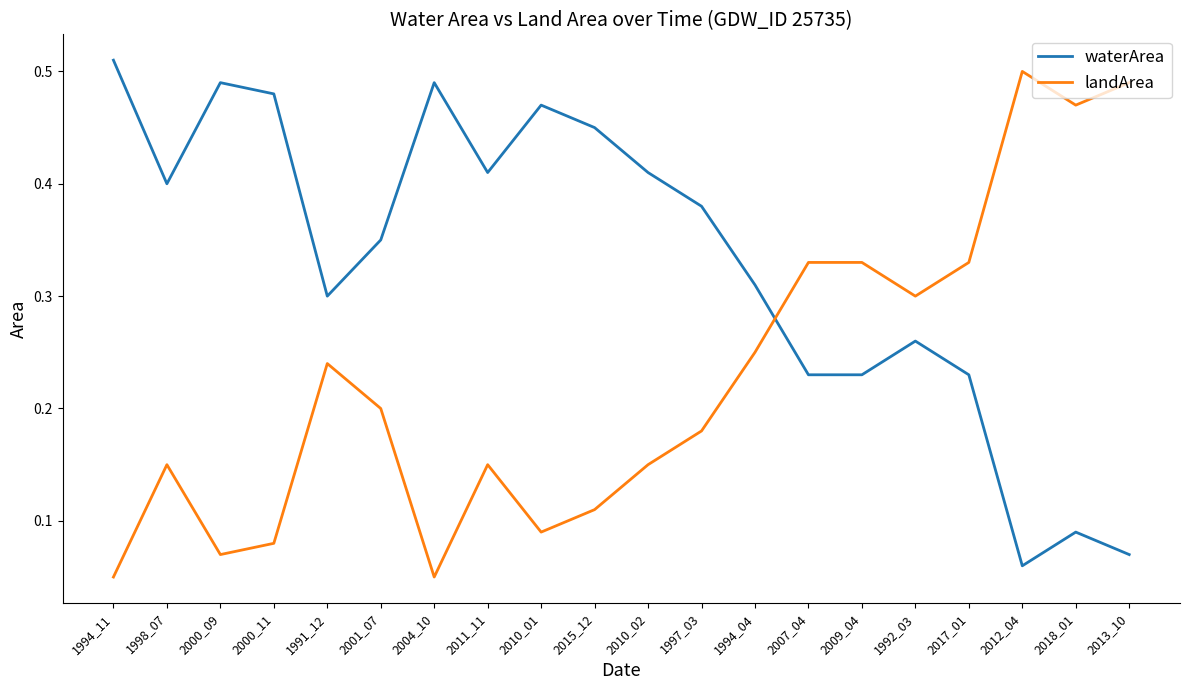

Which category has the highest value in the waterArea series?

1994_11